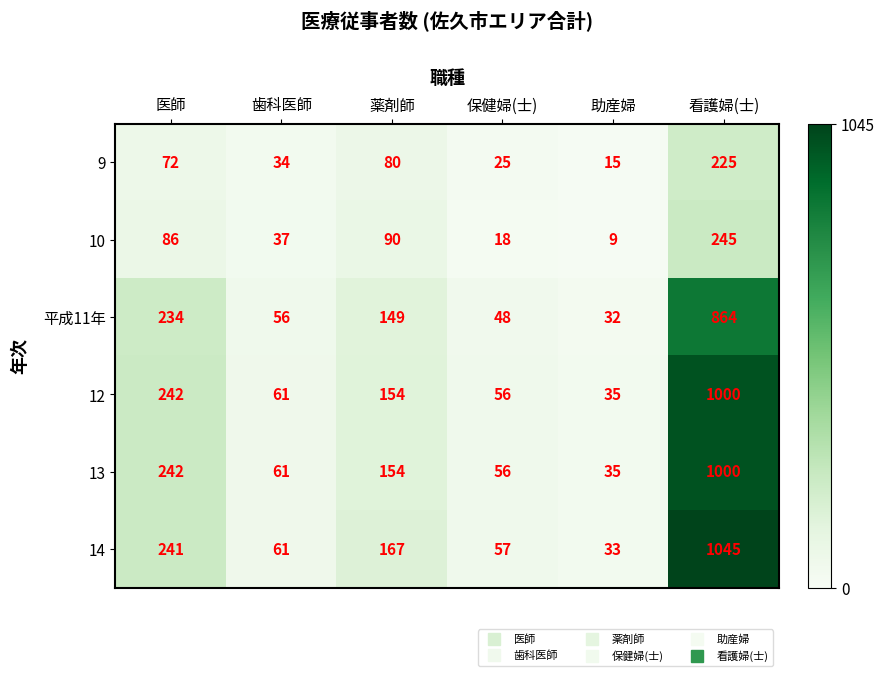

What is the difference between the highest and lowest values at 薬剤師?

87